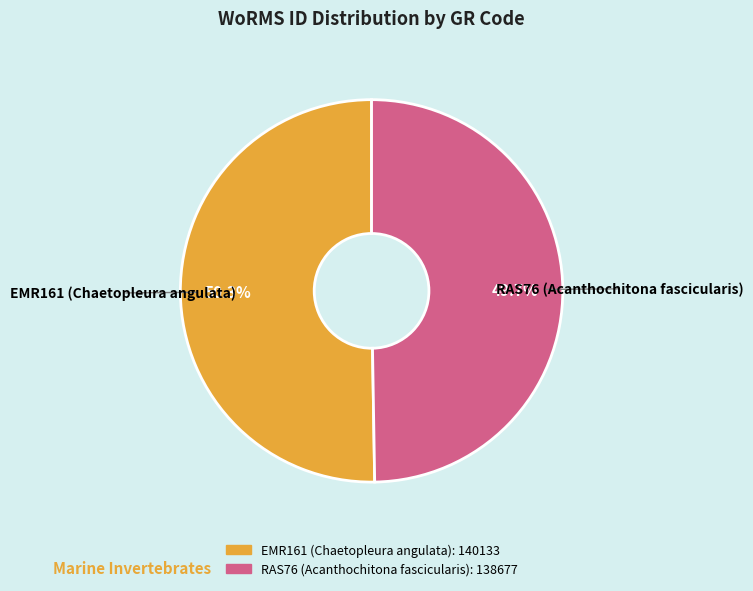

Is EMR161 (Chaetopleura angulata) the majority of the pie?

Yes